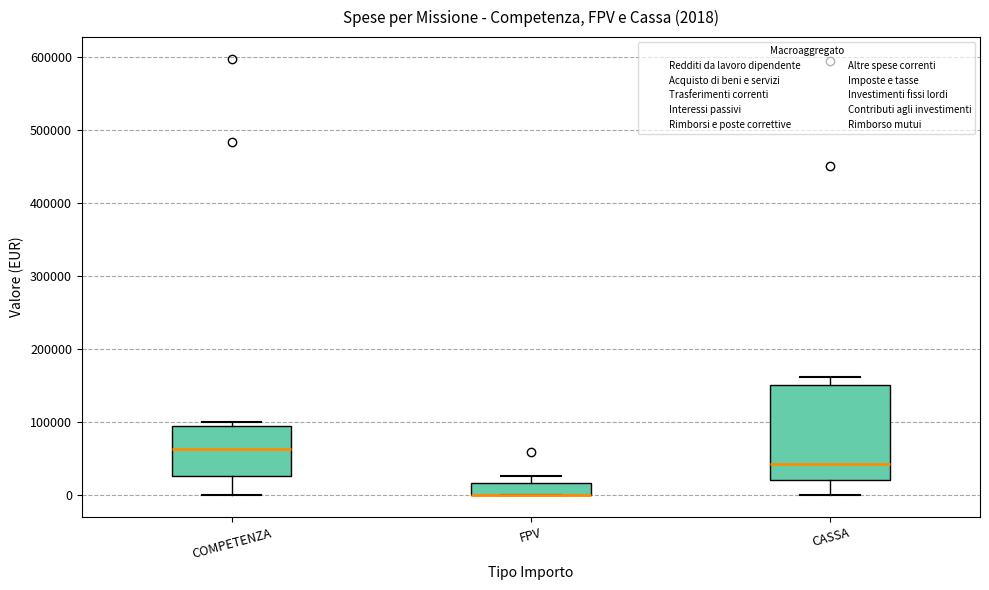

Comparing the boxes themselves (not the whiskers), which one is the tallest?

CASSA